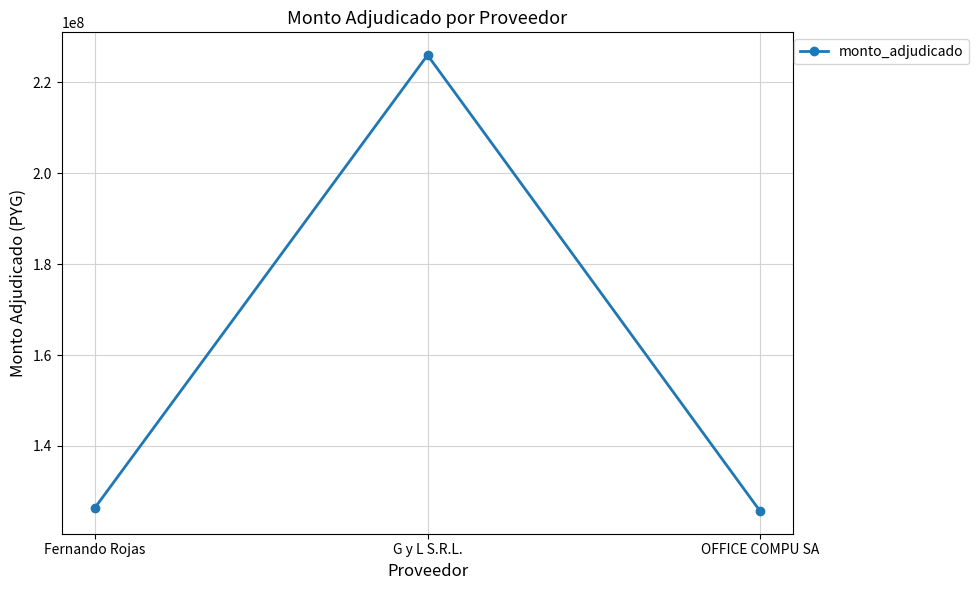

How many lines are shown in the chart?

1